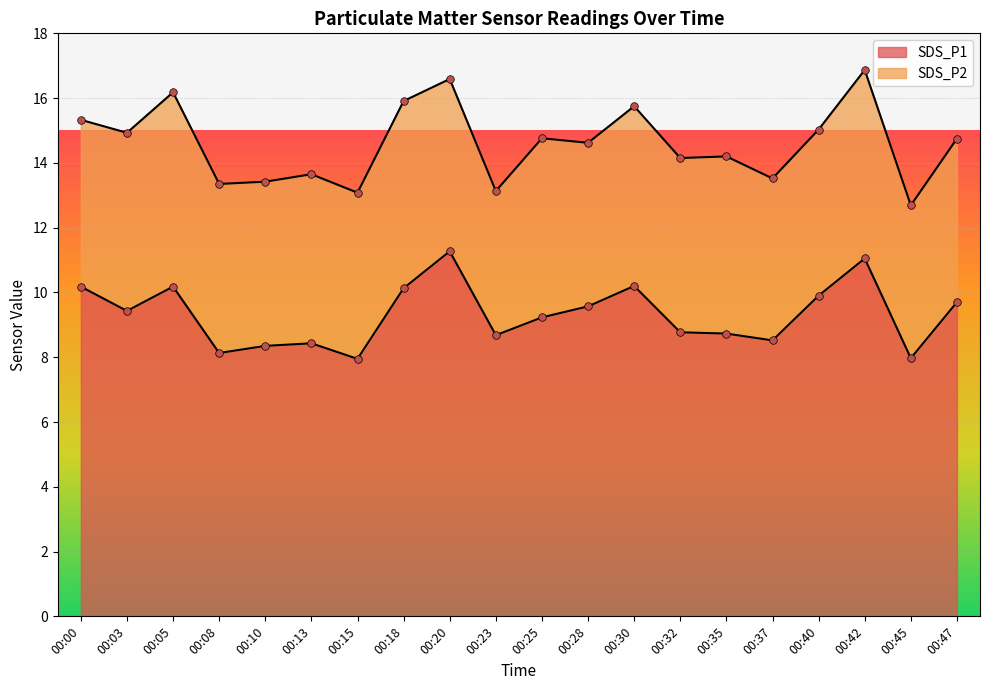

What is the ratio of the value at 00:20 to the value at 00:42?

1.0